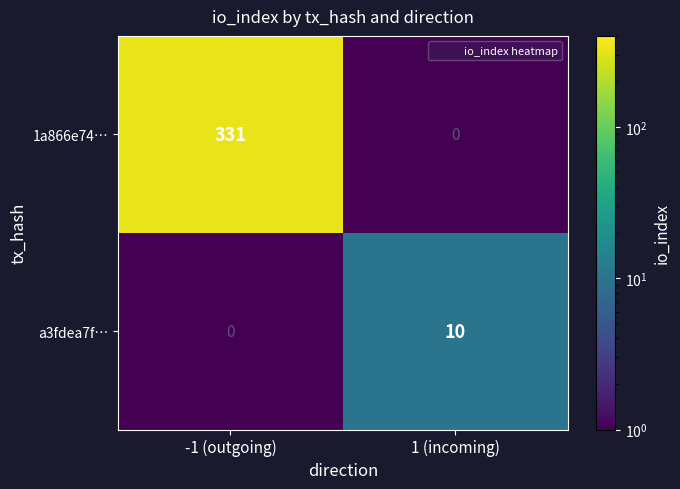

At how many categories does at least one series exceed 214?

1